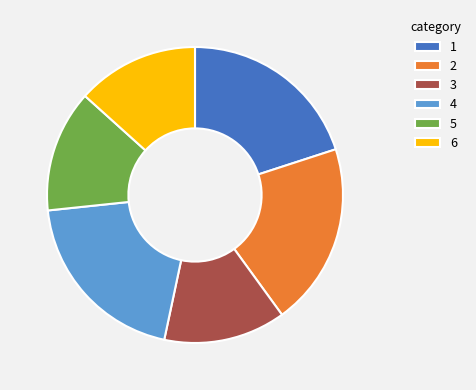

Does 1 represent more than half of the total?

No